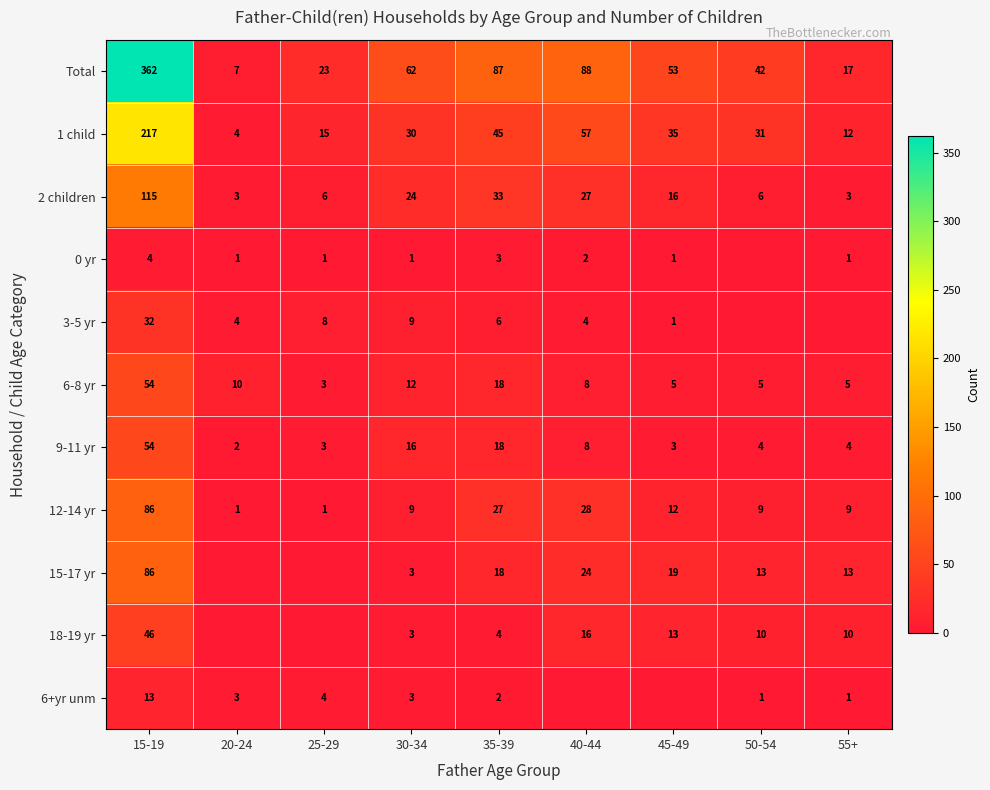

What is the difference between the Total values at 55+ and 45-49?

36